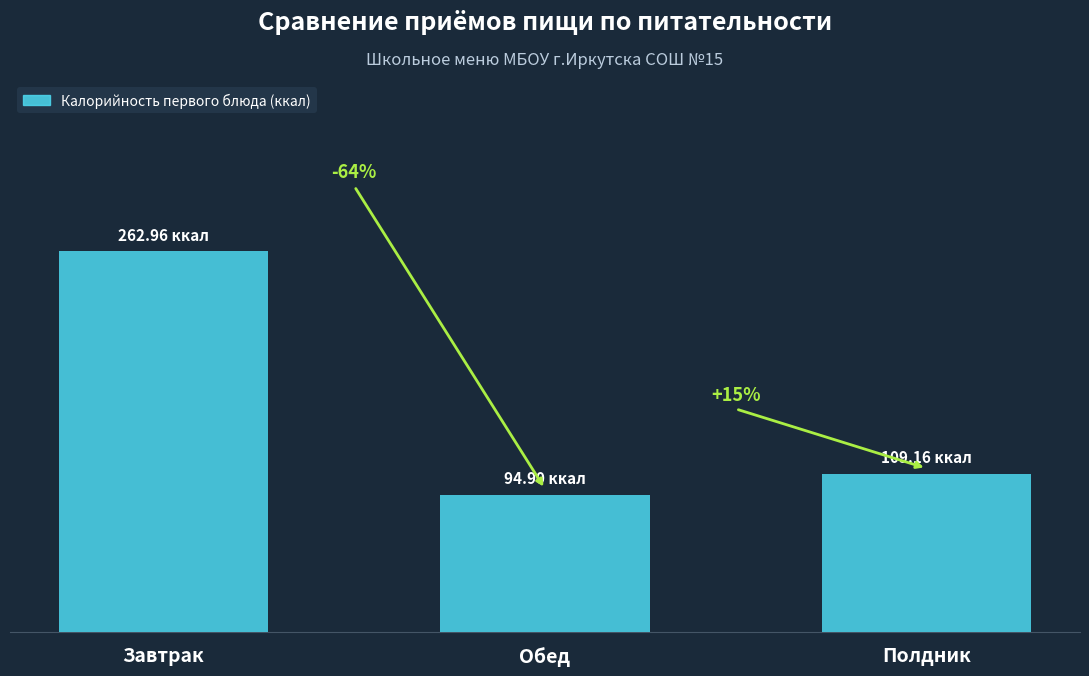

What is the ratio of the value at Обед to the value at Завтрак?

0.4